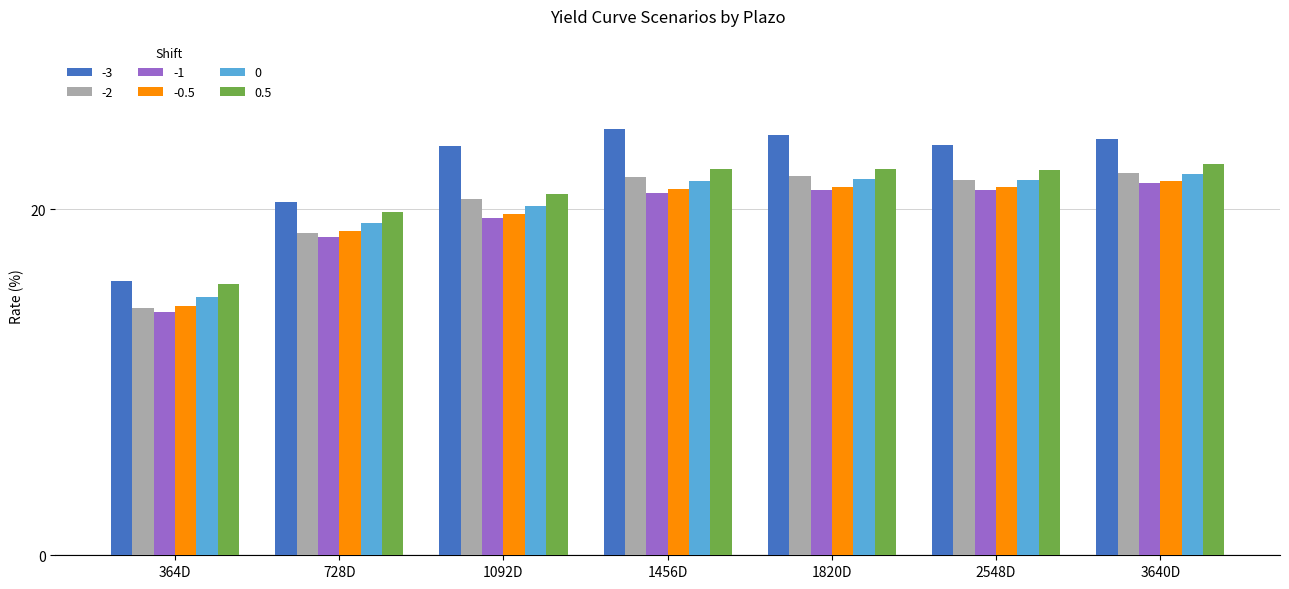

What is the spread (max minus min) of values at 728D?

2.0